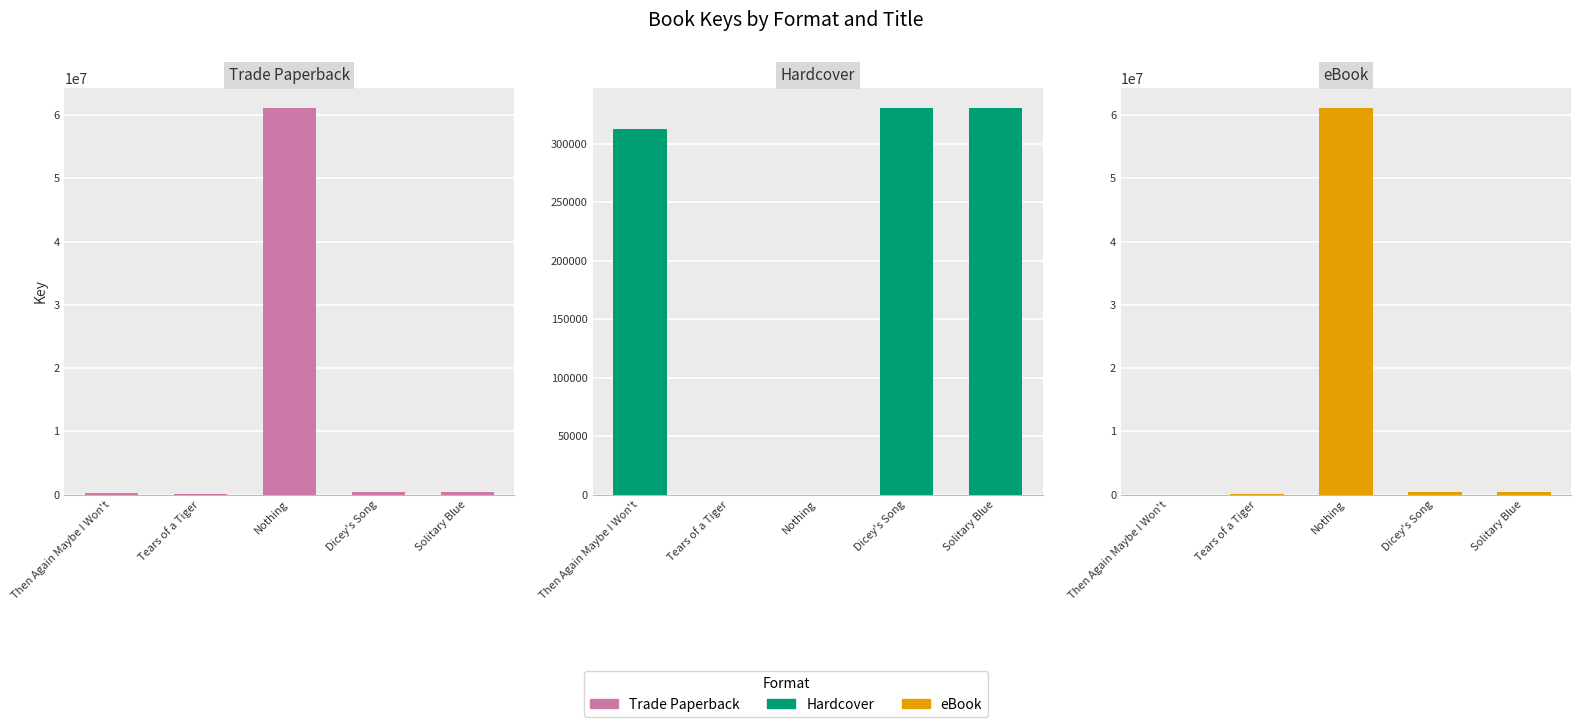

Which series has the largest total across all categories?

Trade Paperback